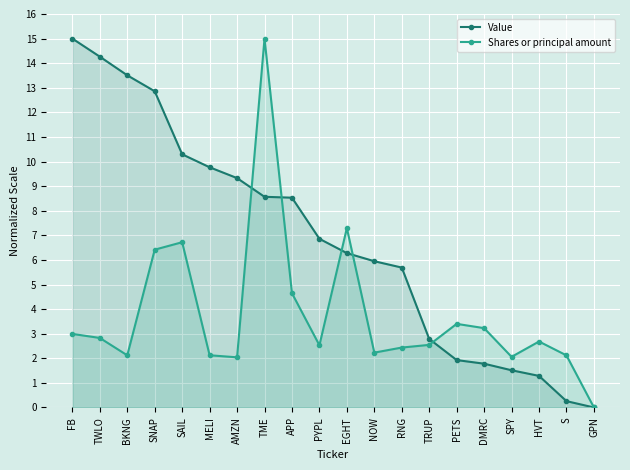

True or false: Shares or principal amount has a value of 0.4 at BKNG.

False